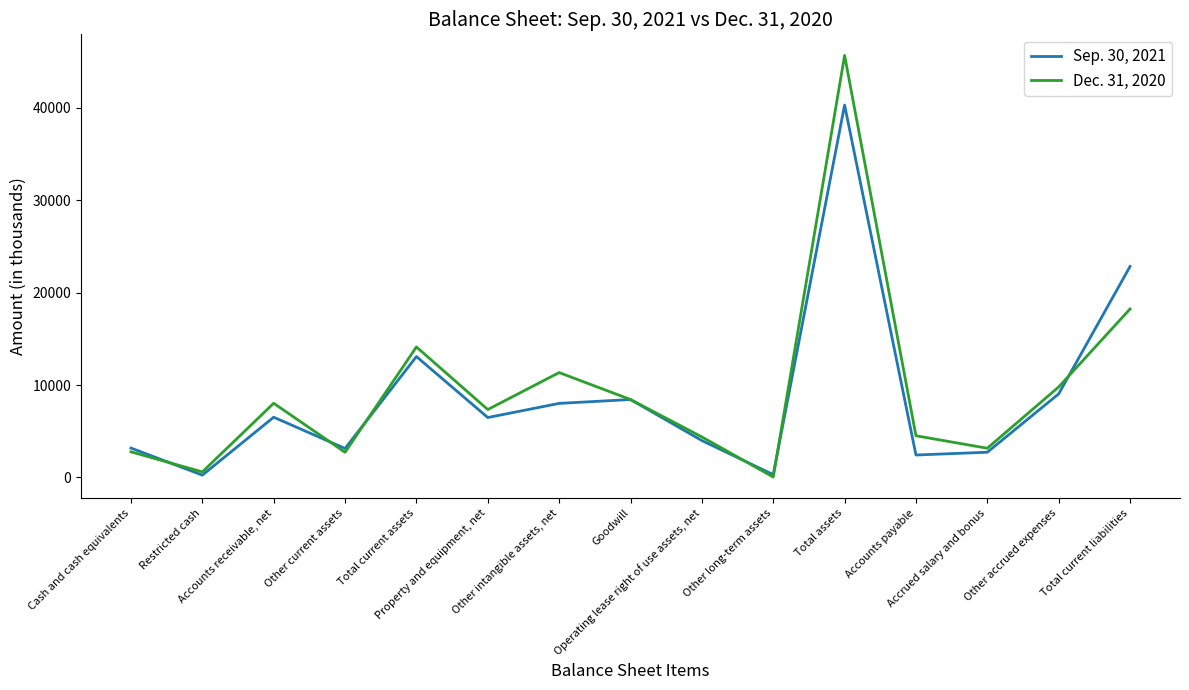

What is the highest value of the Dec. 31, 2020 series?

45681